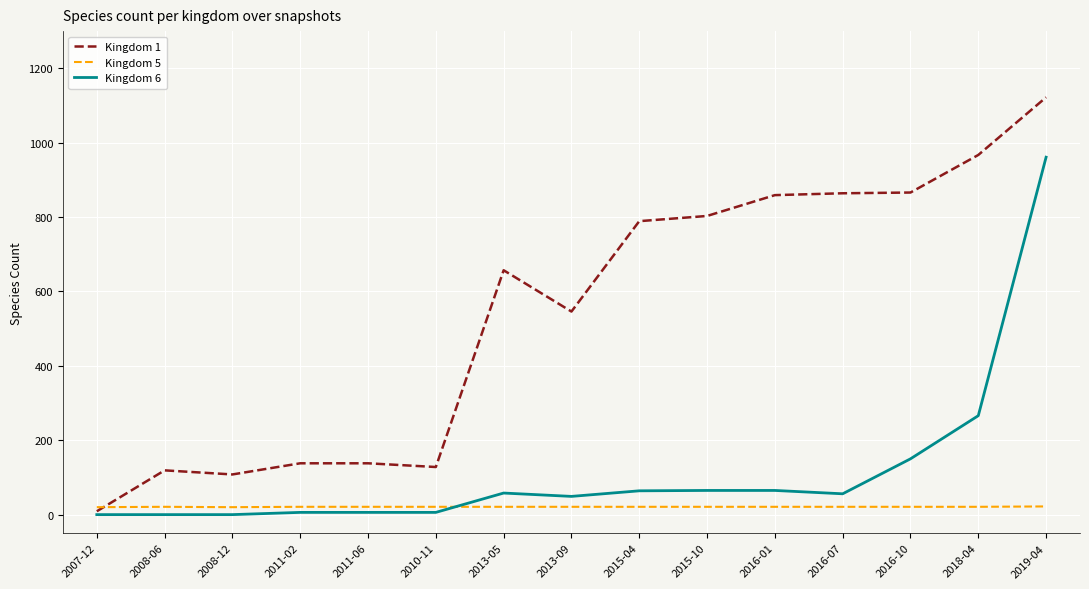

List the series in order of their peak value, lowest first.

Kingdom 5, Kingdom 6, Kingdom 1